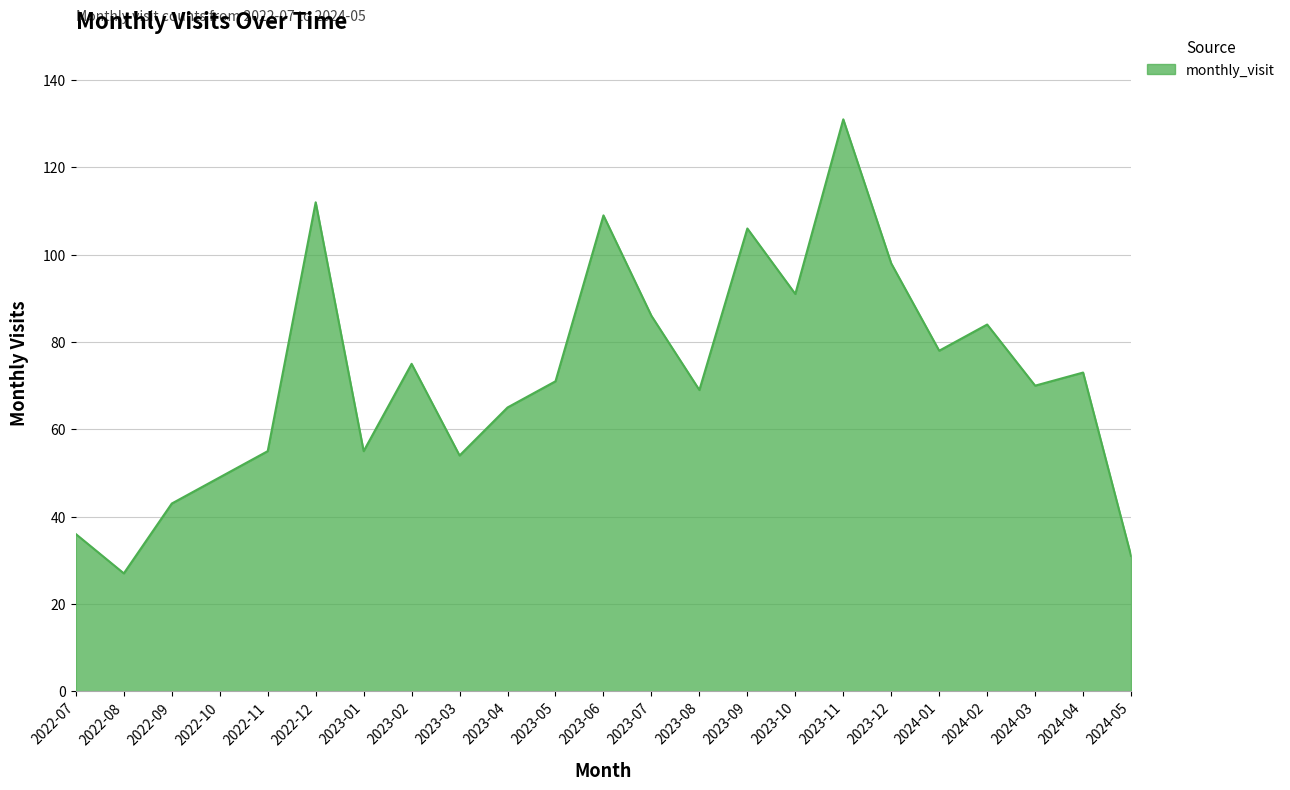

Where is the data nearest to the value 79?

2024-01